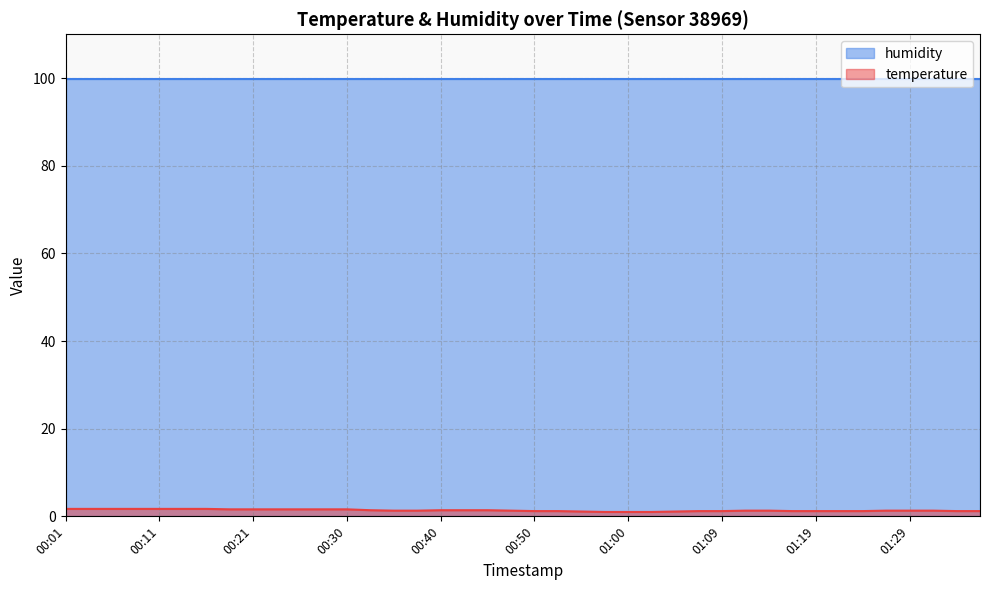

Rank the categories by value from highest to lowest.

00:01, 00:04, 00:06, 00:08, 00:11, 00:13, 00:16, 00:18, 00:21, 00:23, 00:26, 00:28, 00:30, 00:33, 00:40, 00:43, 00:45, 00:35, 00:38, 00:47, 01:12, 01:14, 01:26, 01:29, 01:31, 00:50, 00:52, 01:07, 01:09, 01:17, 01:19, 01:21, 01:24, 01:34, 01:36, 00:55, 01:04, 00:57, 01:00, 01:02